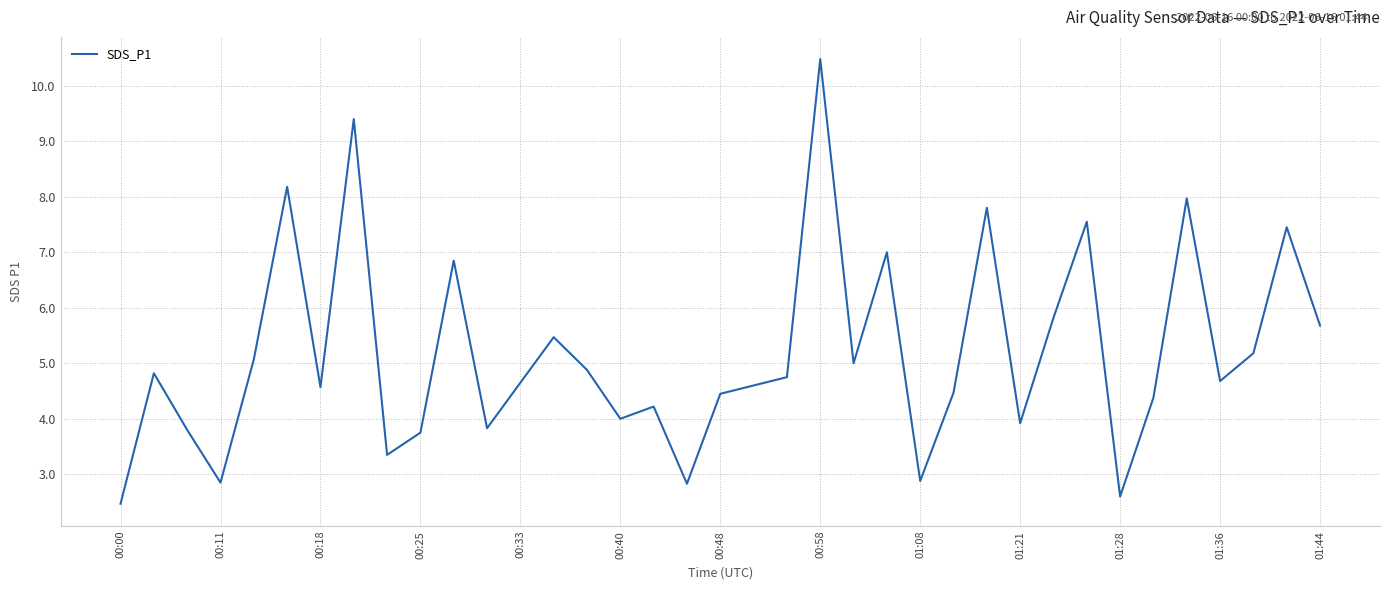

What is the greatest value displayed?

10.5